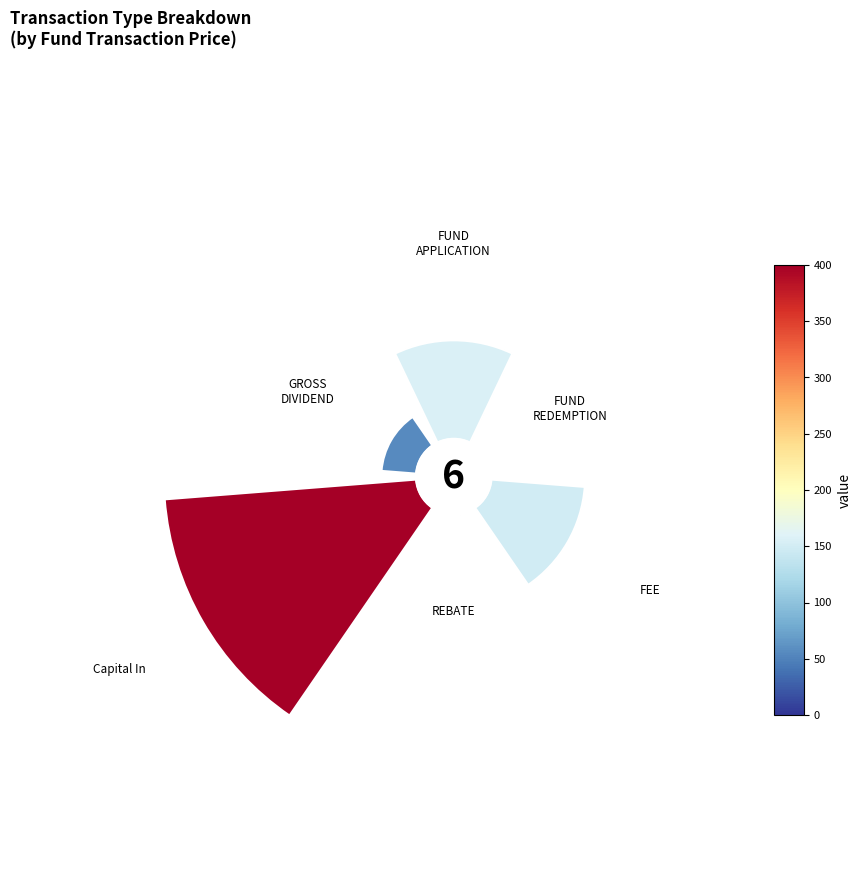

How many slices are in this pie chart?

6